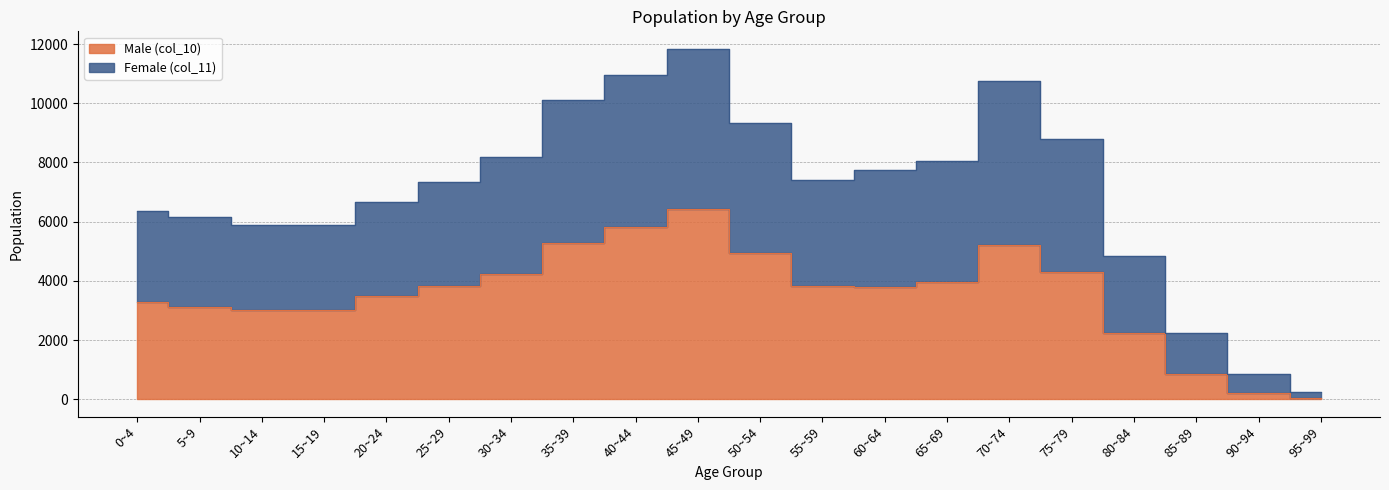

True or false: Female (col_11) and Male (col_10) cross at least once.

False